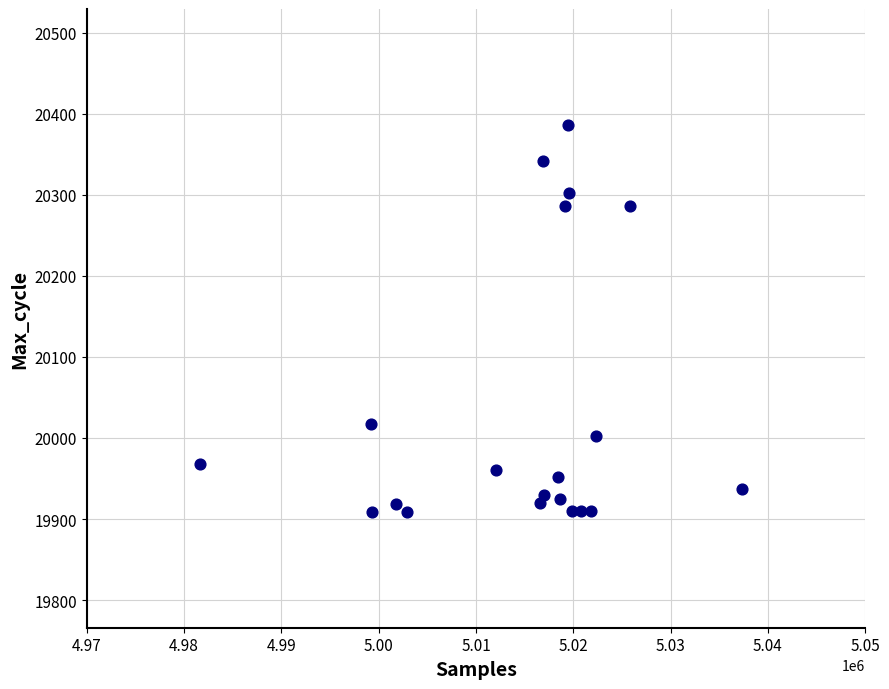

What is the range of Y values (max minus min)?

477